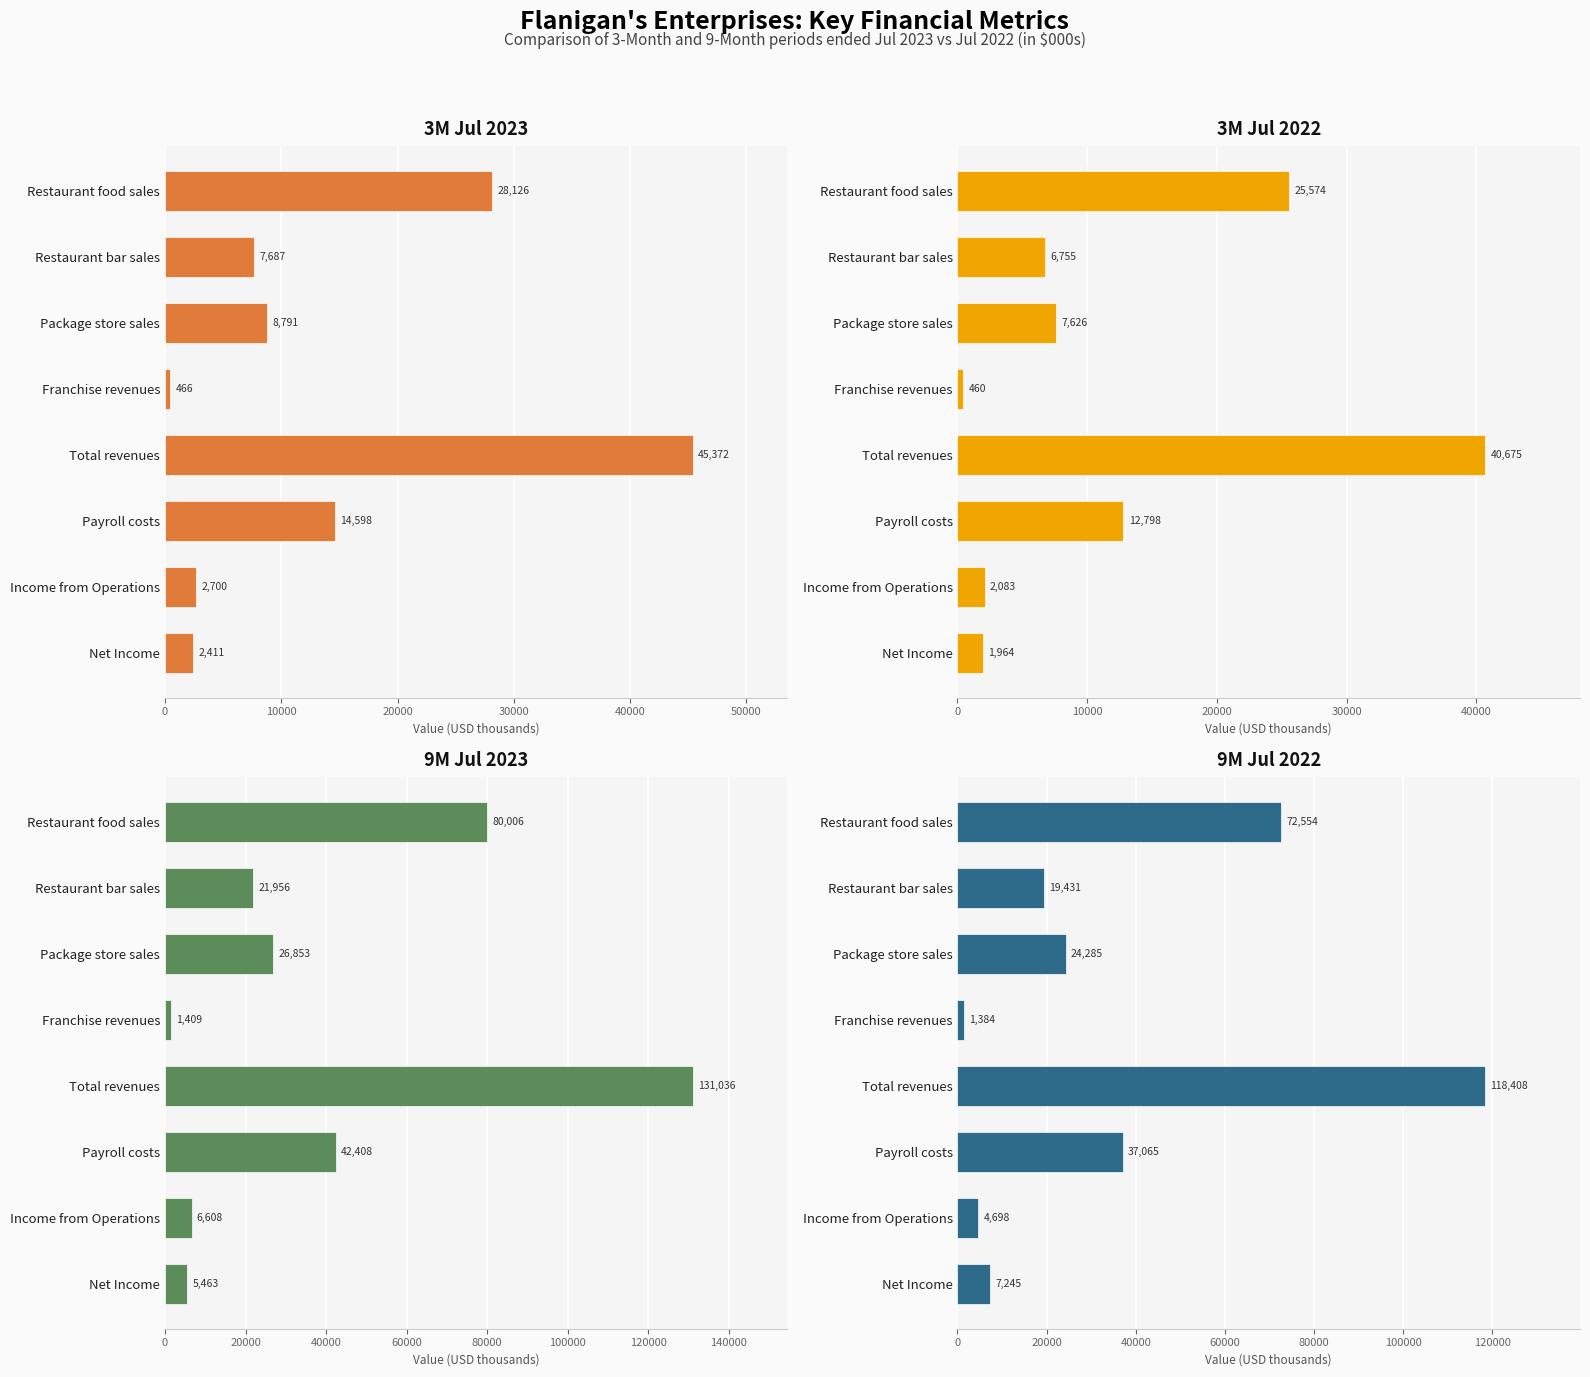

At Net Income, list the series in order from smallest to largest.

3M Jul 2022, 3M Jul 2023, 9M Jul 2023, 9M Jul 2022